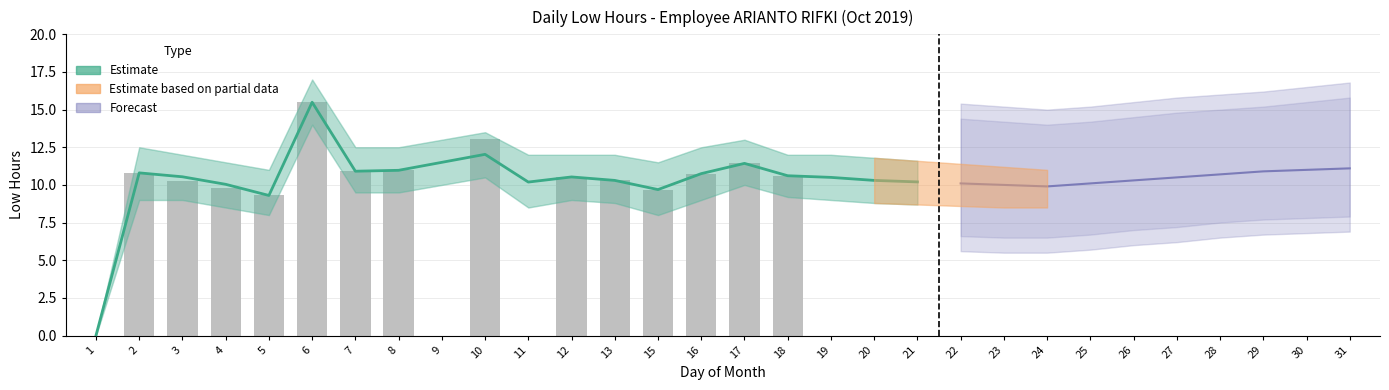

What is the difference between the maximum and minimum values in the Estimate series?

15.5